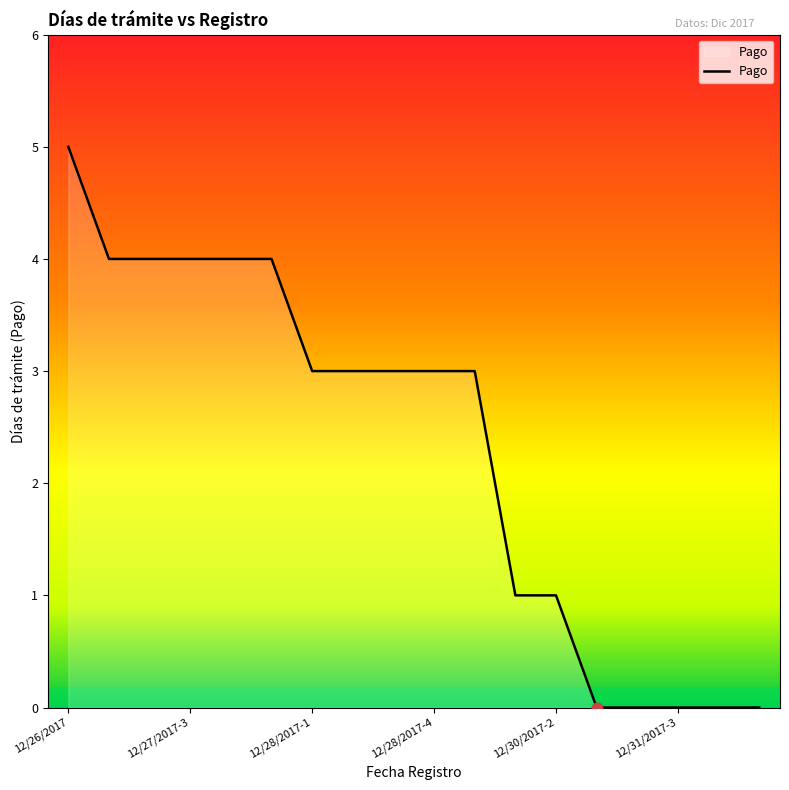

What is the difference between the maximum and minimum values?

5